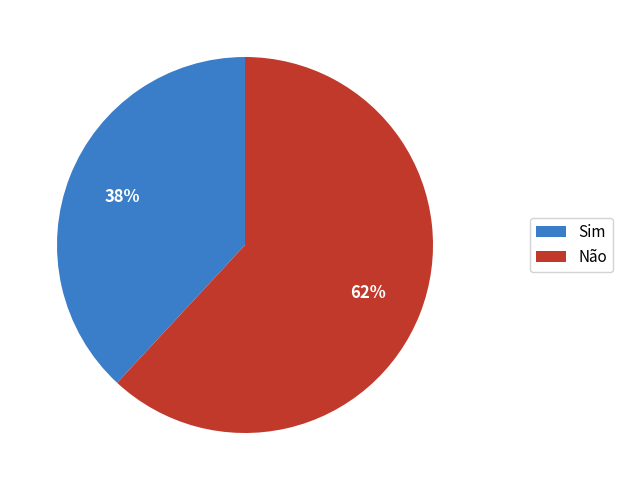

To the nearest percent, what portion does Sim represent?

38%